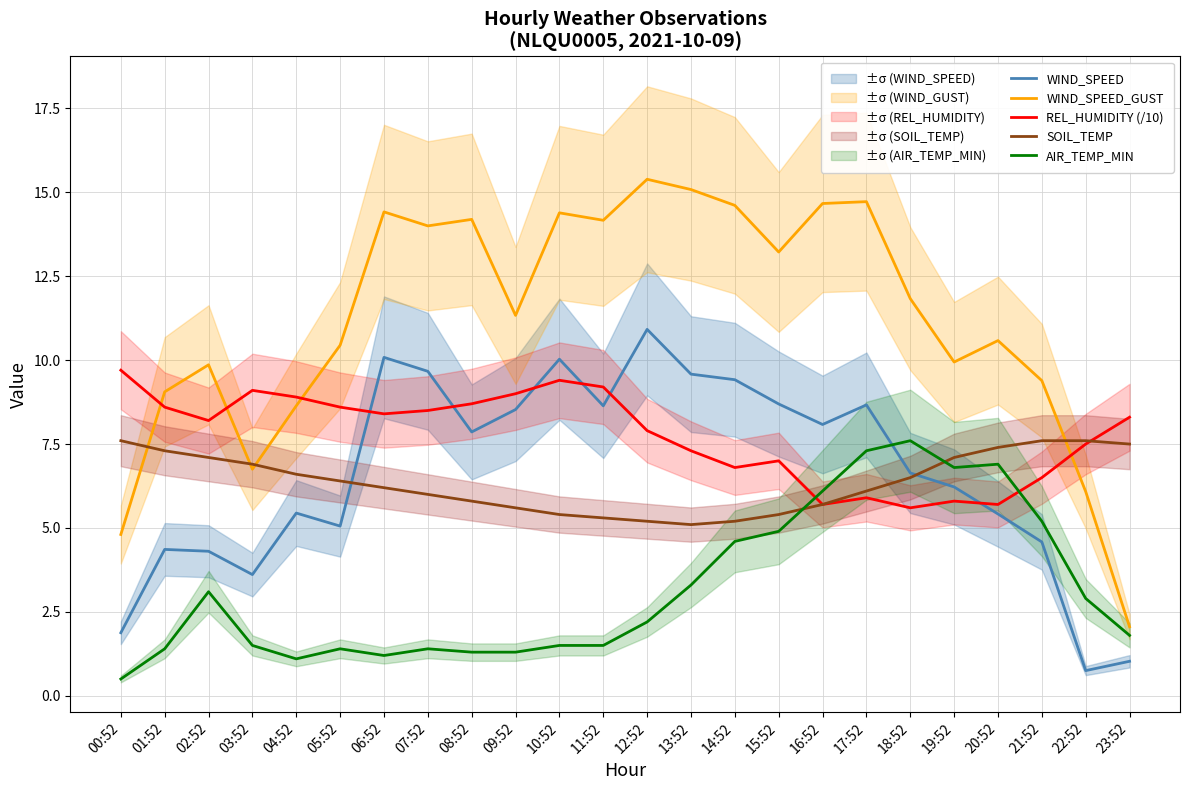

What is the difference between the maximum and second lowest values in the AIR_TEMP_MIN series?

6.5